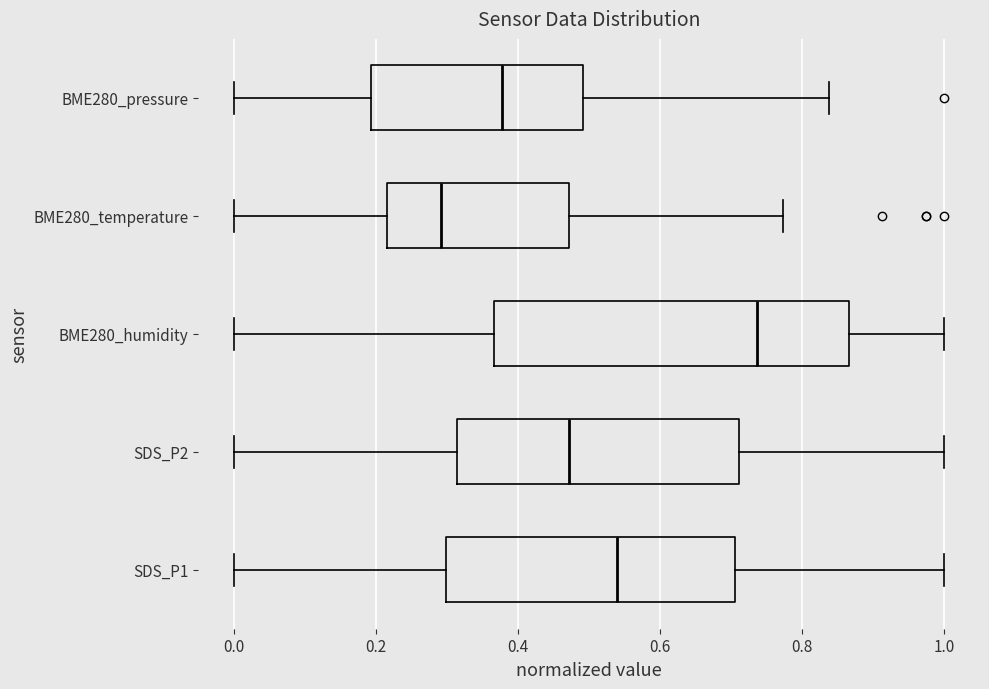

Reading bottom to top, read every box against the x-axis: the position of its median line, the range the box covers, and the ends of its whiskers. The values are not printed on the chart, so give them approximately, as read against the axis.

SDS_P1: median 0.54, box 0.30 to 0.70, whiskers 0.00 to 1.00
SDS_P2: median 0.48, box 0.32 to 0.72, whiskers 0.00 to 1.00
BME280_humidity: median 0.74, box 0.36 to 0.86, whiskers 0.00 to 1.00
BME280_temperature: median 0.30, box 0.22 to 0.48, whiskers 0.00 to 0.78
BME280_pressure: median 0.38, box 0.20 to 0.50, whiskers 0.00 to 0.84